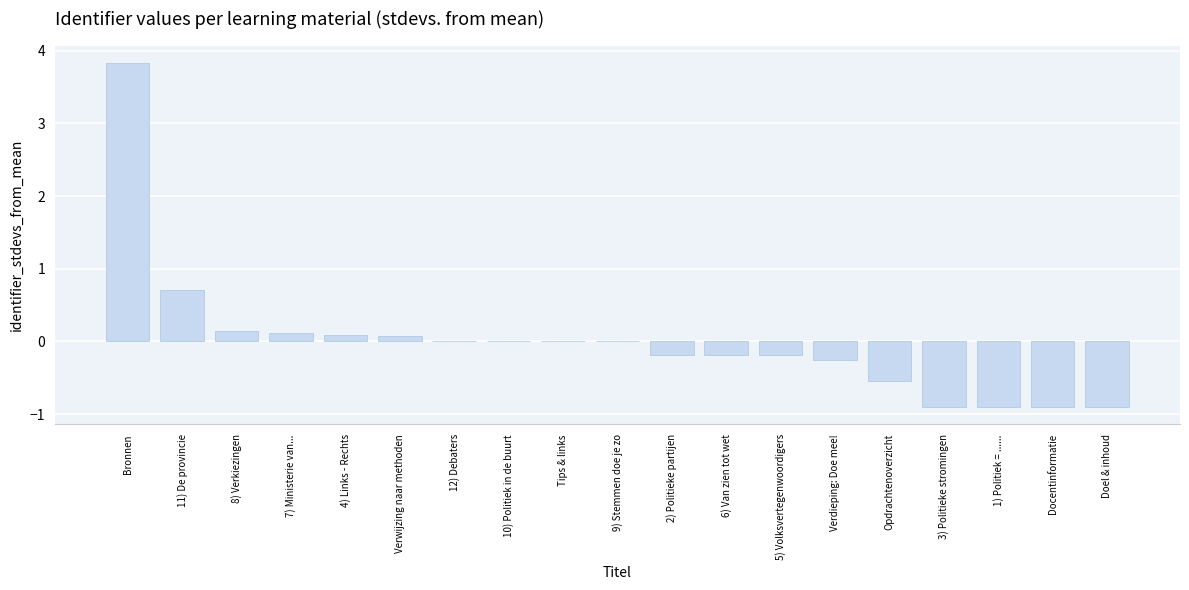

Which label corresponds to the largest value in the chart?

Bronnen